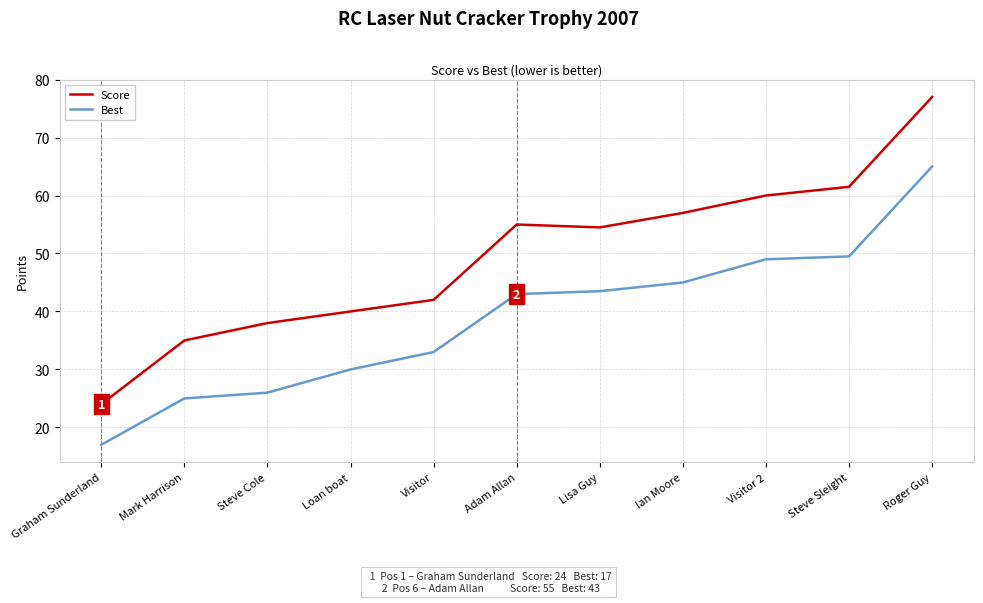

At which category is the sum across all series the highest?

Roger Guy